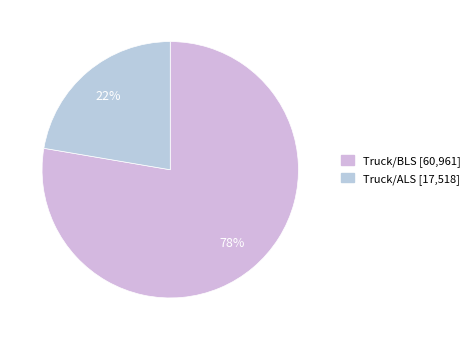

To the nearest percent, what is the average slice percentage?

50%